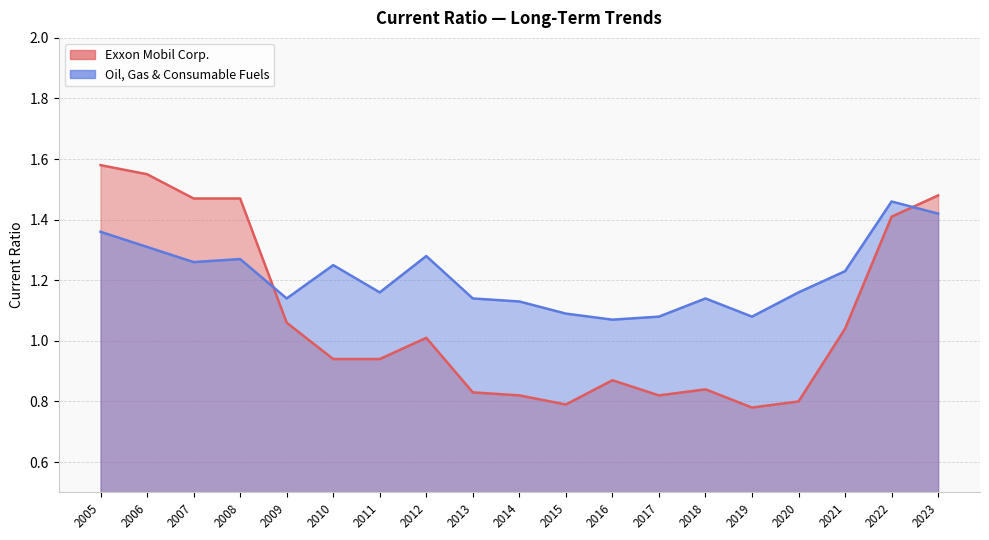

What is the minimum value for Exxon Mobil Corp.?

0.8